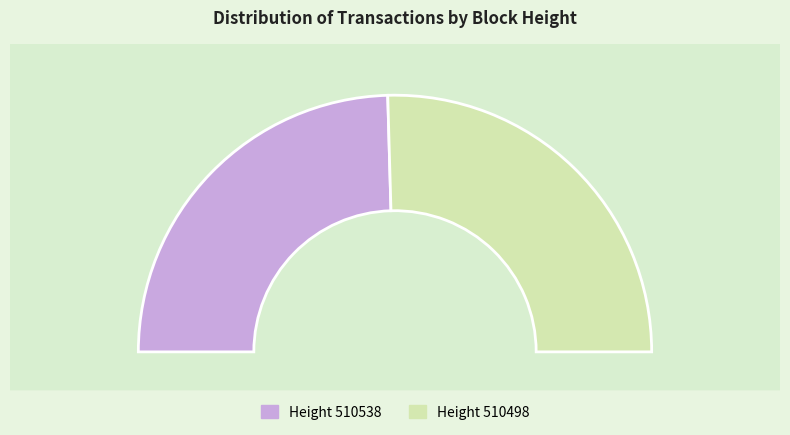

What is the majority slice?

510498